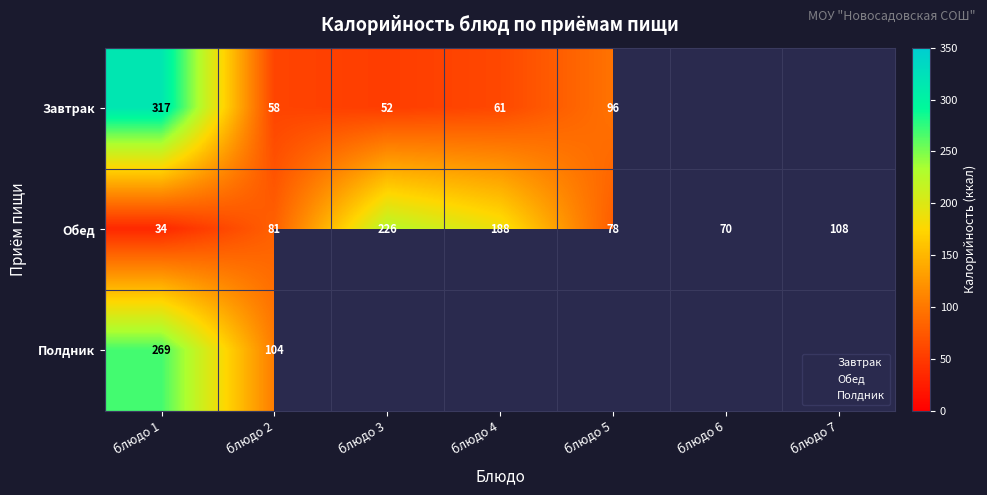

At which label does Полдник reach its peak?

блюдо 1